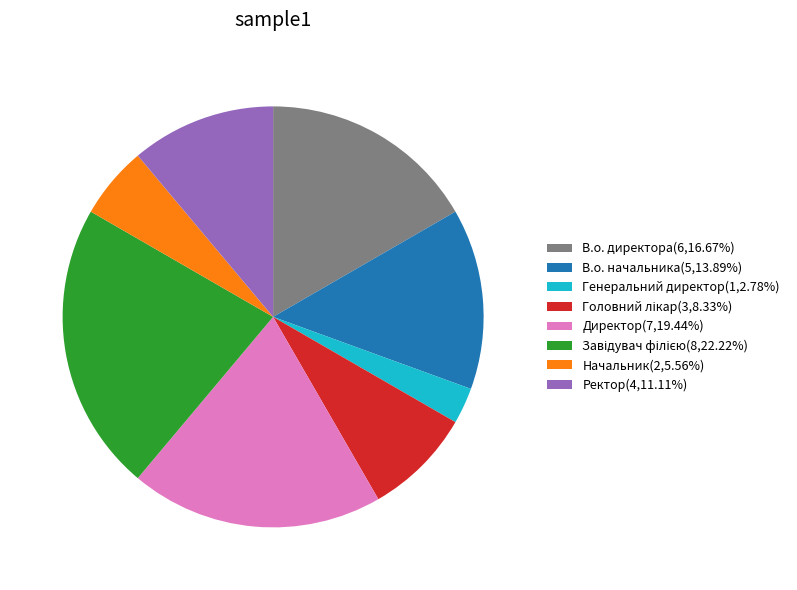

Is there a majority slice in this chart?

No